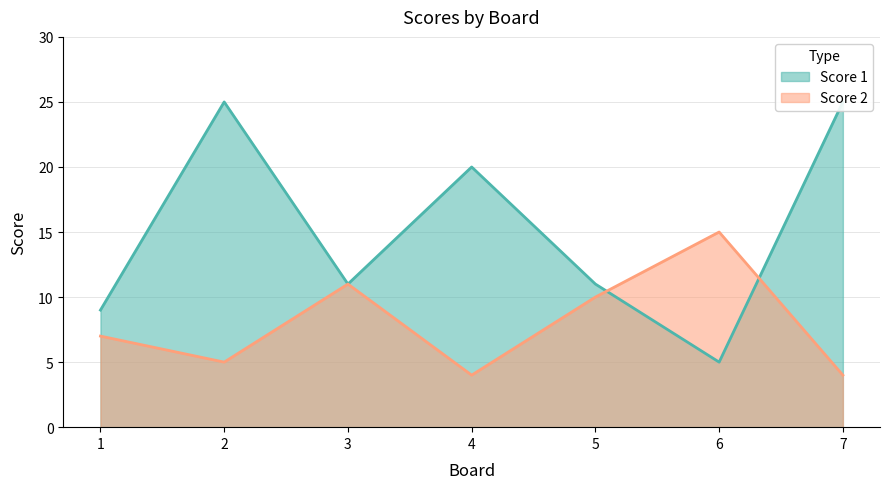

The Score 2 series shows 5 at 2. True or false?

True